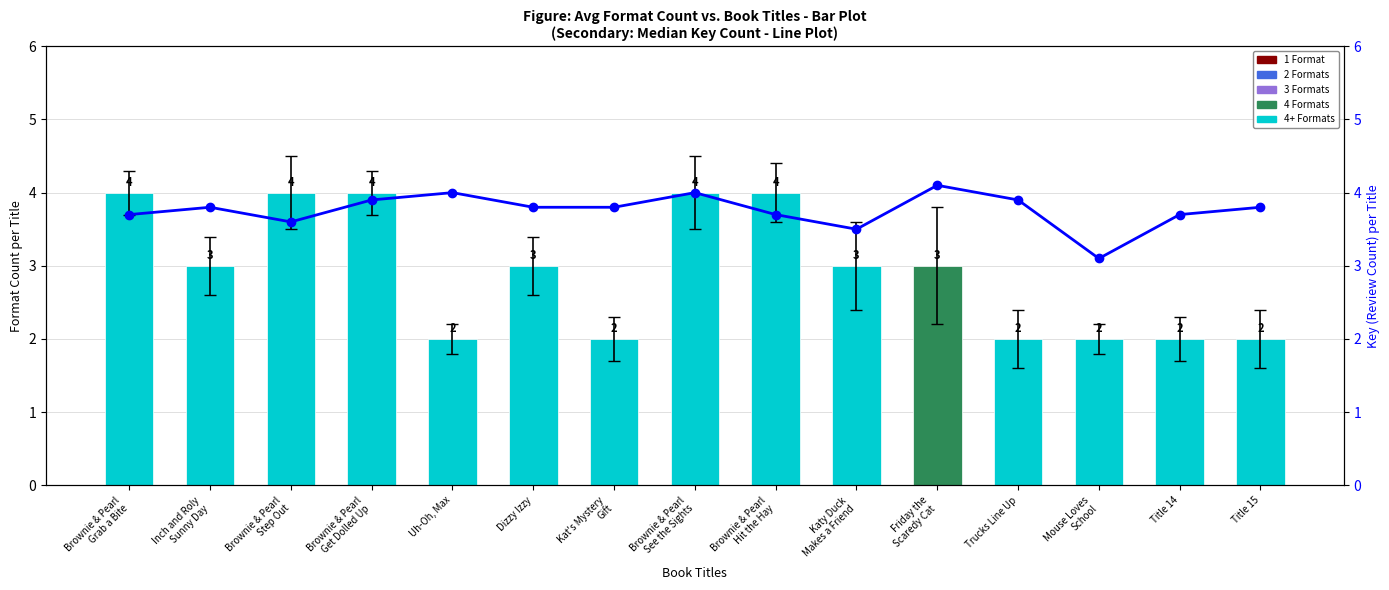

What is the label of the 15th bar from the right?

Brownie & Pearl
Grab a Bite